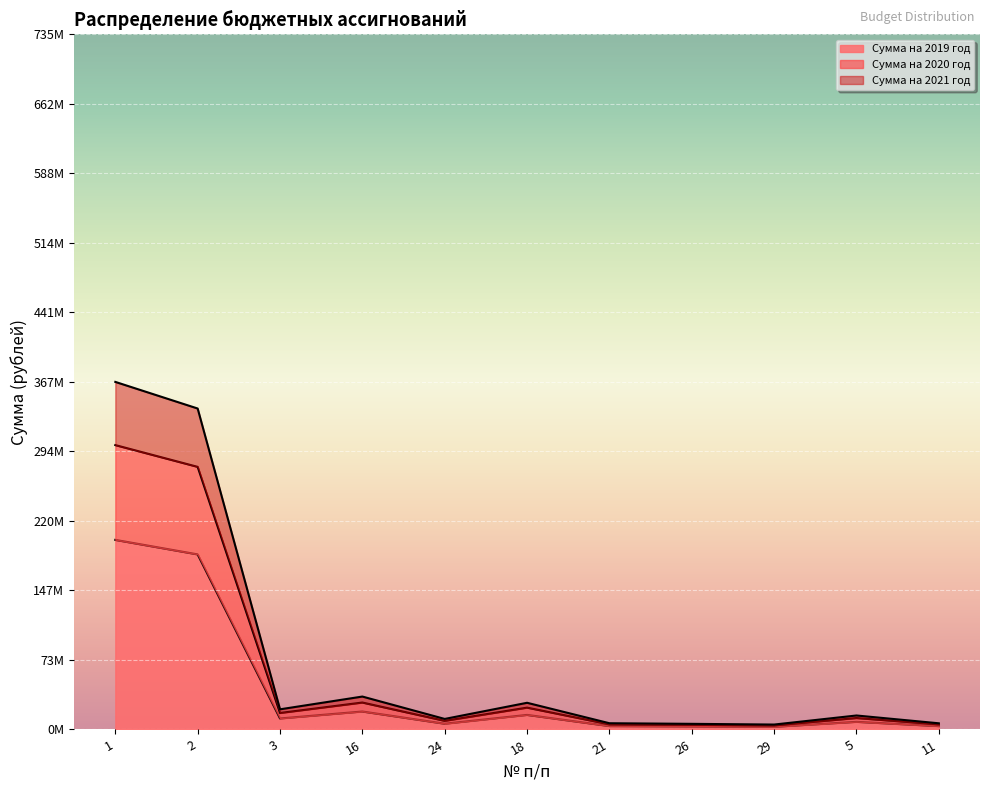

Rank the categories by Сумма на 2020 год value from highest to lowest.

1, 2, 16, 18, 3, 5, 24, 21, 11, 26, 29